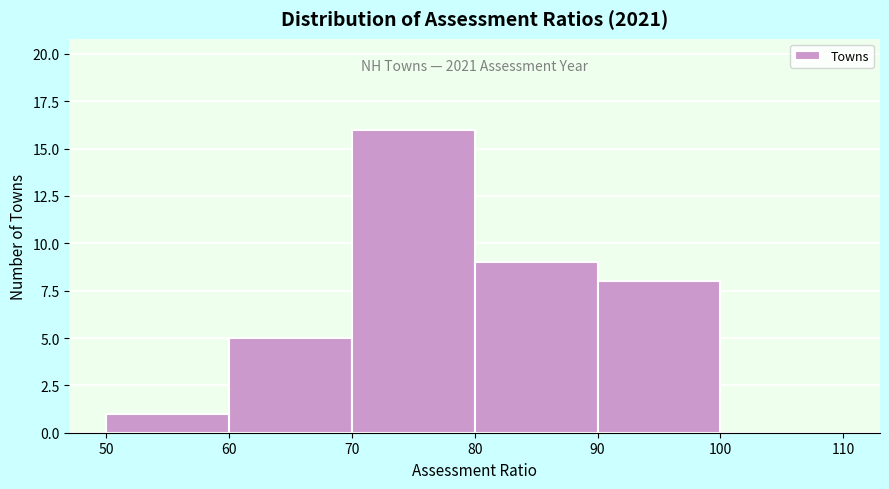

Over which range of the x-axis is the bar tallest?

70 to 80